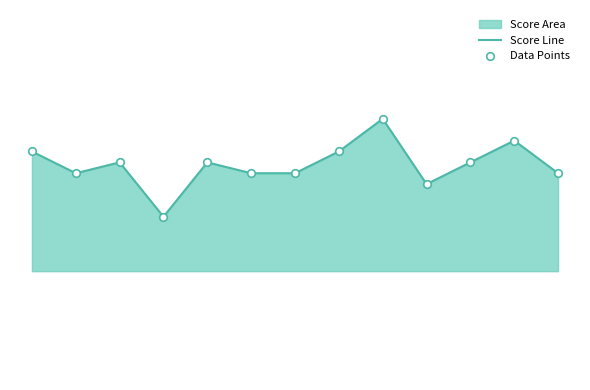

At which category is the sum across all series the highest?

8